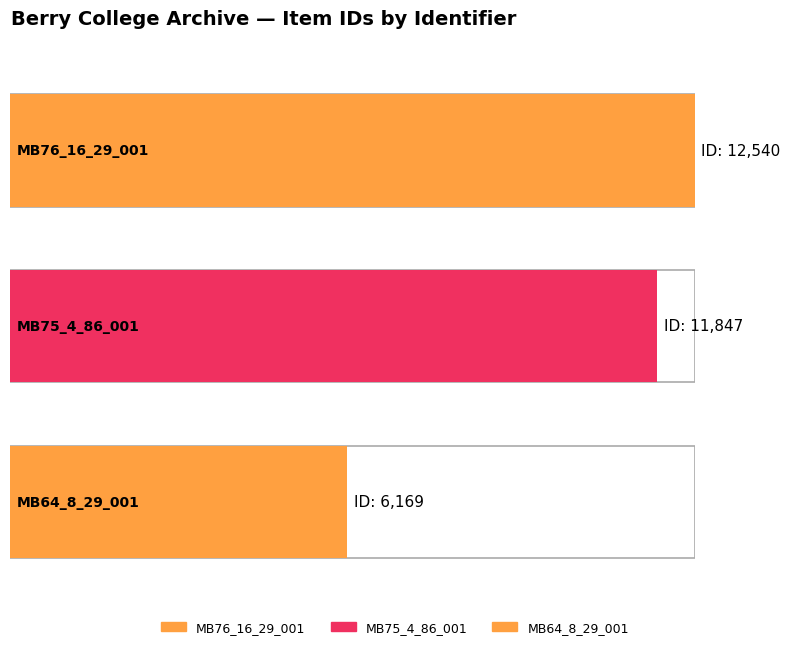

Rank the categories by value from highest to lowest.

MB76_16_29_001, MB75_4_86_001, MB64_8_29_001